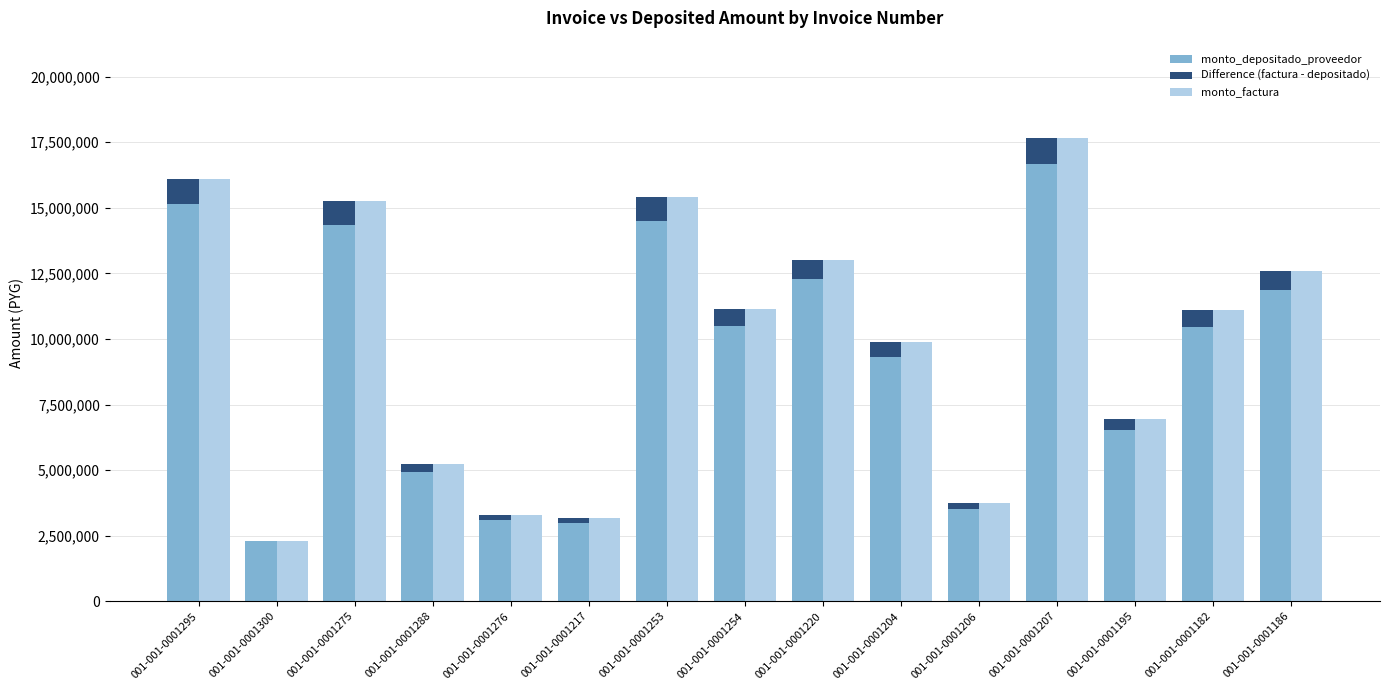

Rank the categories by Difference (factura - depositado) value from lowest to highest.

001-001-0001300, 001-001-0001217, 001-001-0001276, 001-001-0001206, 001-001-0001288, 001-001-0001195, 001-001-0001204, 001-001-0001182, 001-001-0001254, 001-001-0001186, 001-001-0001220, 001-001-0001275, 001-001-0001253, 001-001-0001295, 001-001-0001207